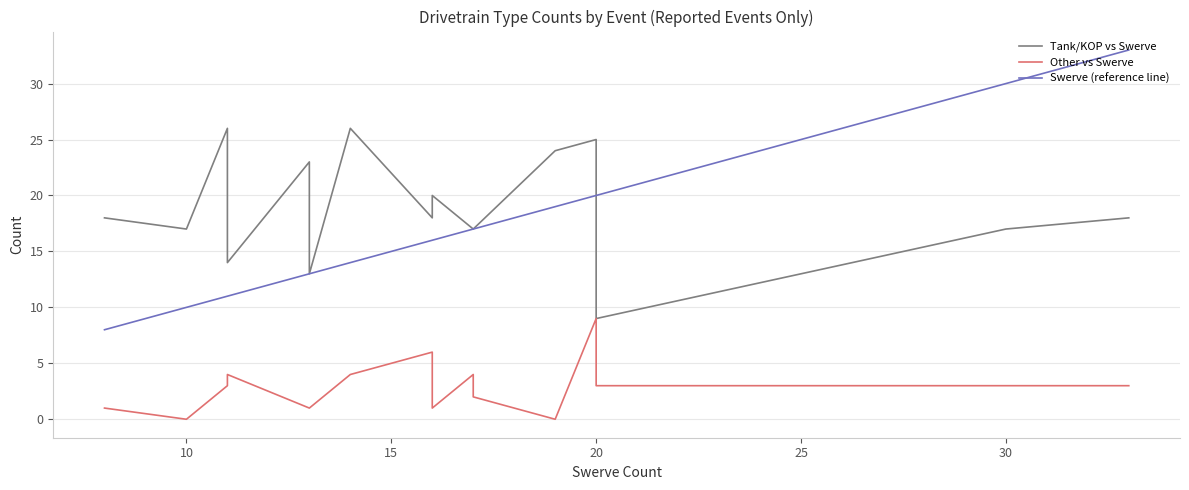

What is the value of the Tank/KOP vs Swerve point at the 9th from the left?

20